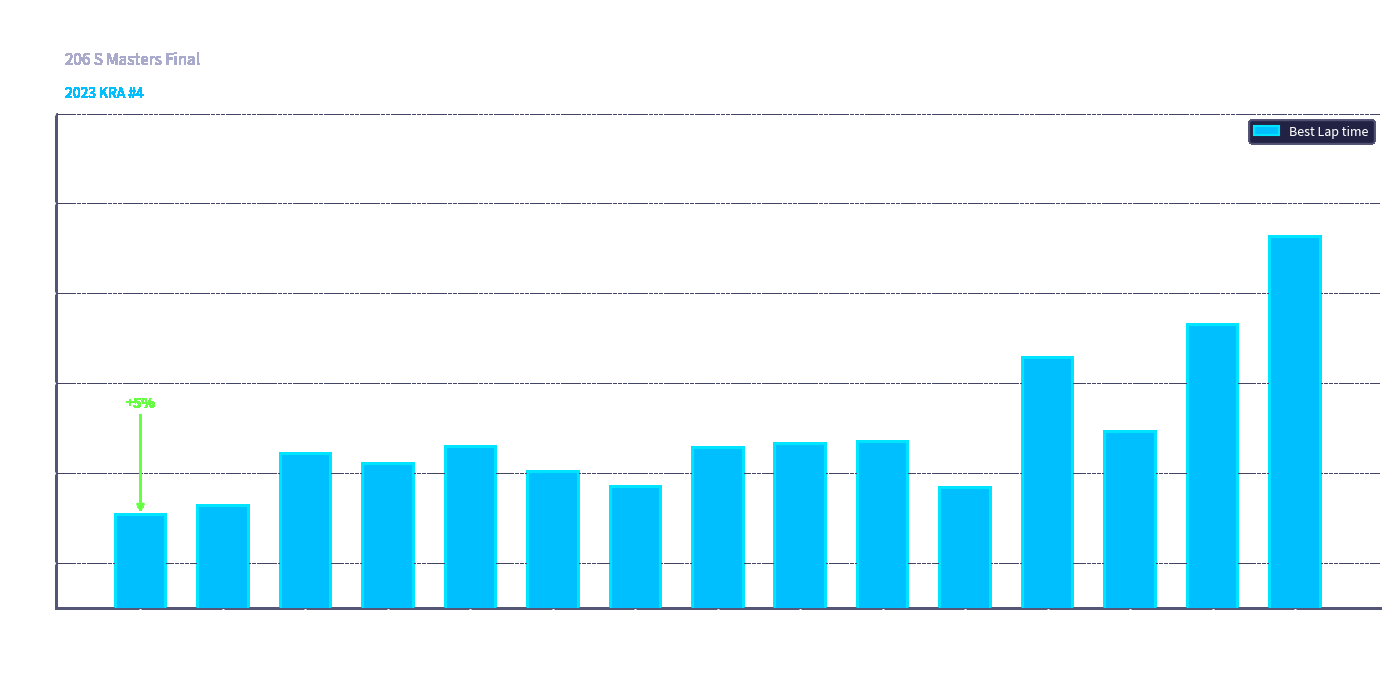

At which label does the data first exceed 68?

Jody Covington